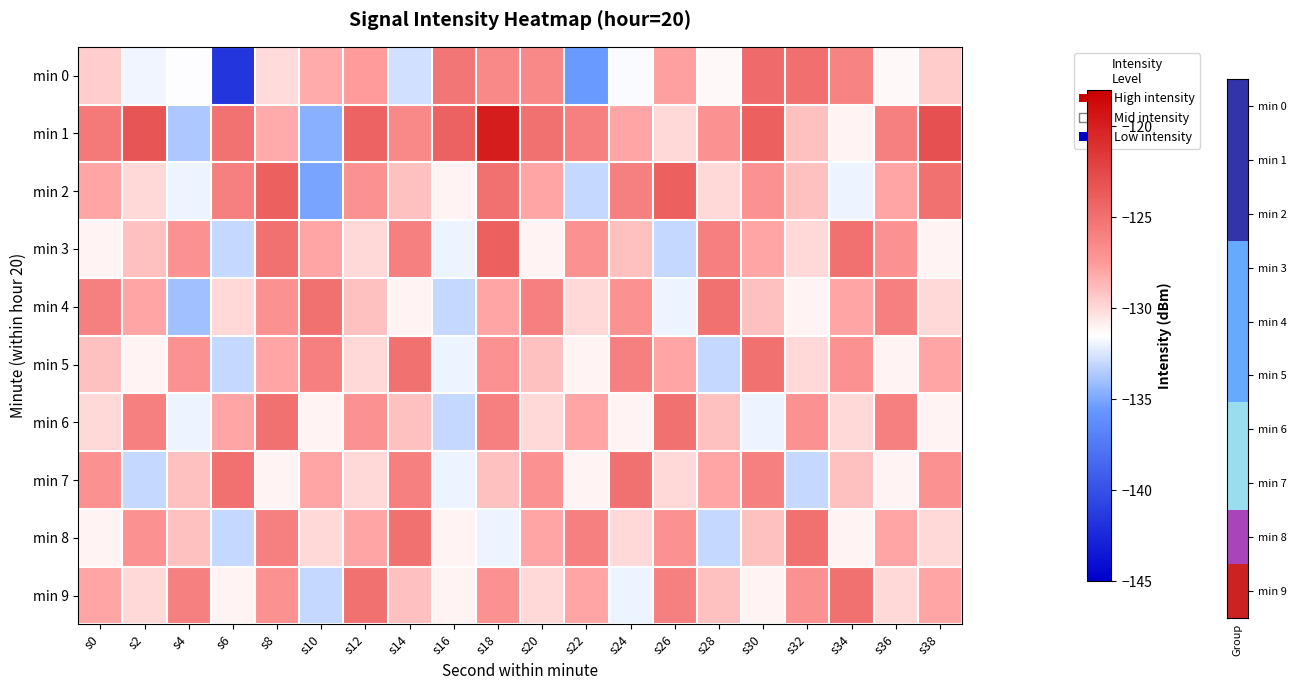

How many distinct data groups are displayed?

10